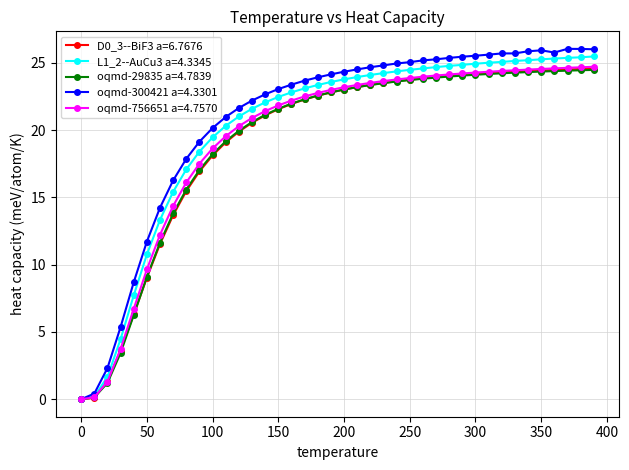

What is the value of the oqmd-29835 a=4.7839 point at the 16th from the left?

21.6